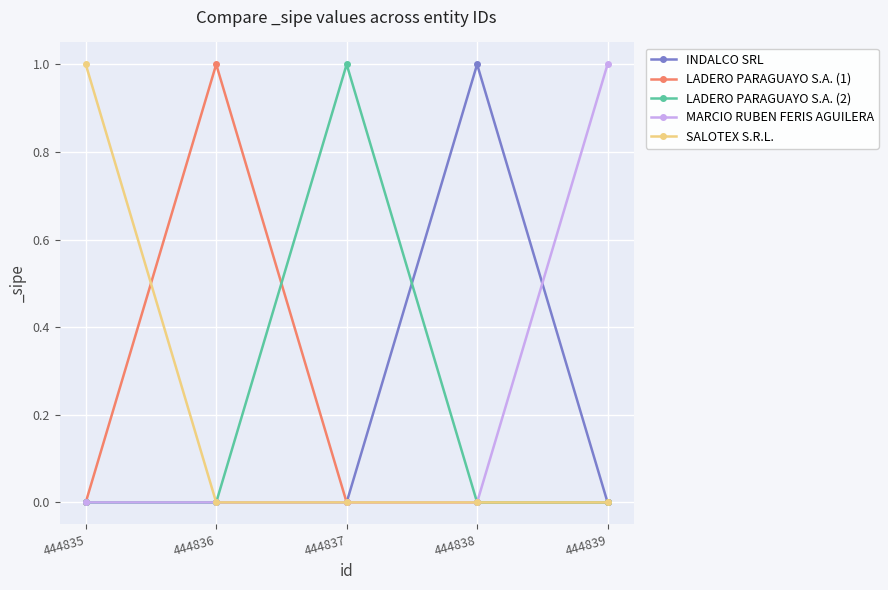

The value of MARCIO RUBEN FERIS AGUILERA at 444838 is 1. True or false?

False